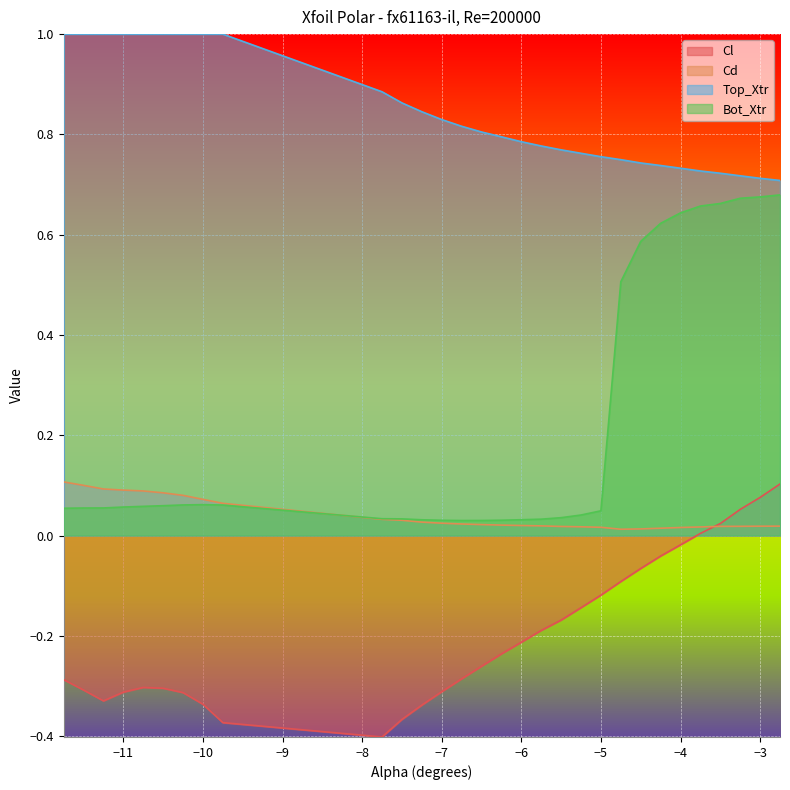

What is the value of the Bot_Xtr point at the 3rd from the left?

0.1